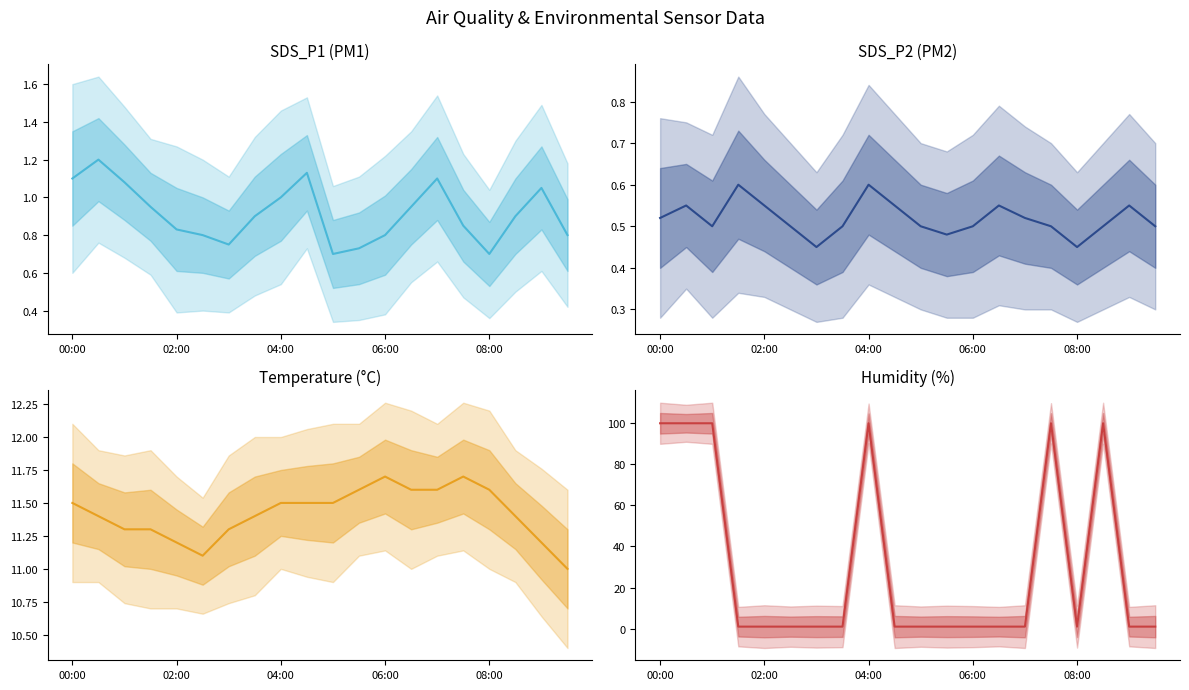

Between 10 and 13, which is larger?

13